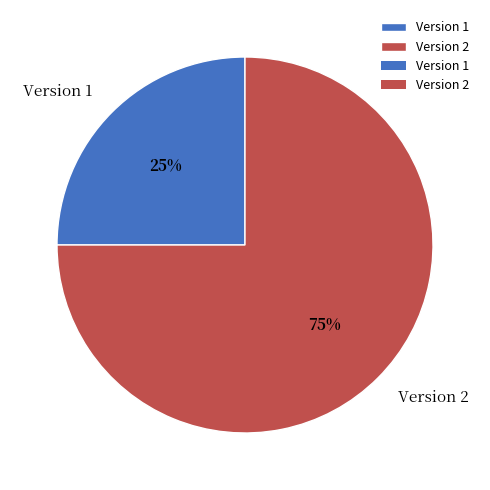

To the nearest percent, what is the difference between the largest and smallest slice percentages?

50%